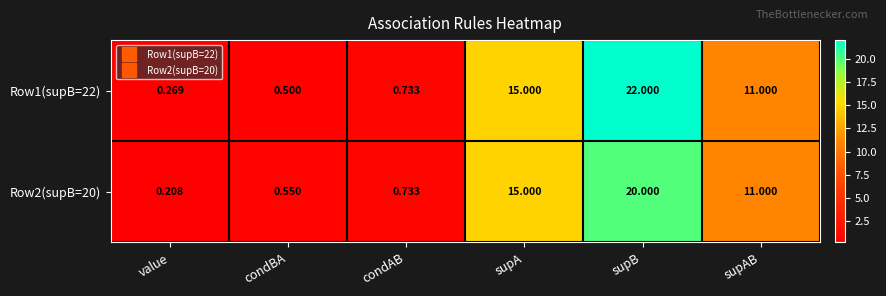

At which label is Row1(supB=22) closest to 11?

supAB